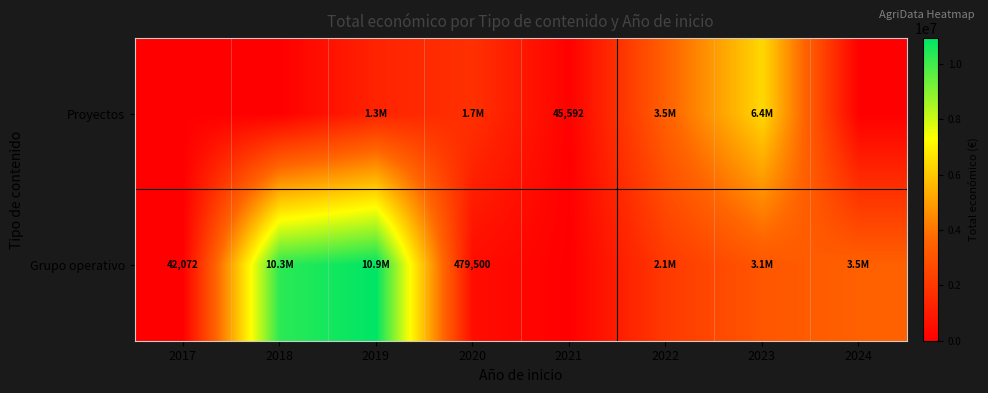

The value of Grupo operativo at 2017 is 42072. True or false?

True